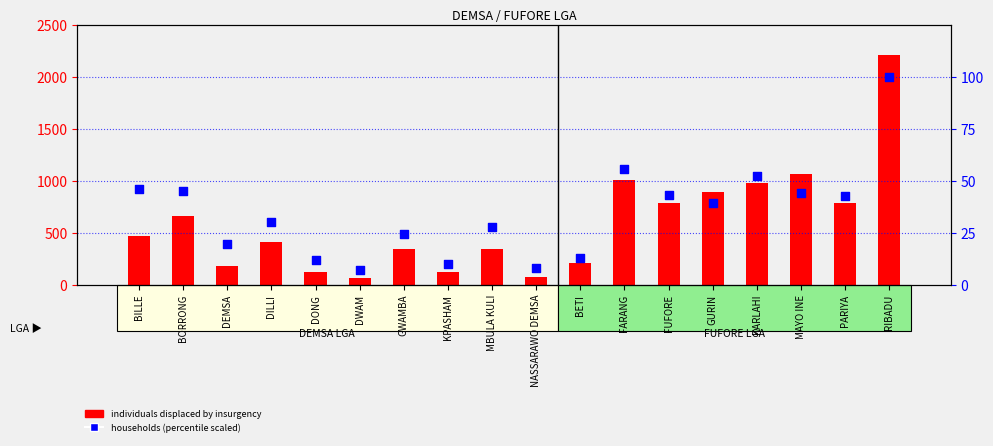

Which series reaches the maximum Y coordinate?

Number of individuals displaced by insurgency